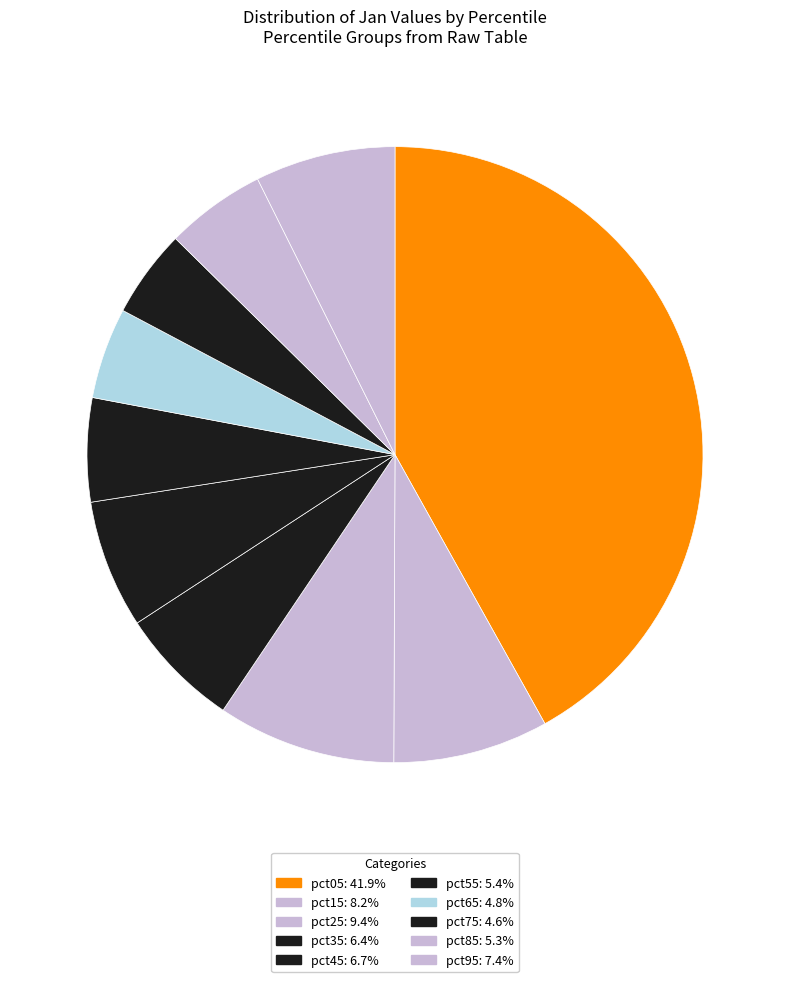

Rank the categories by value from highest to lowest.

pct05, pct25, pct15, pct95, pct45, pct35, pct55, pct85, pct65, pct75